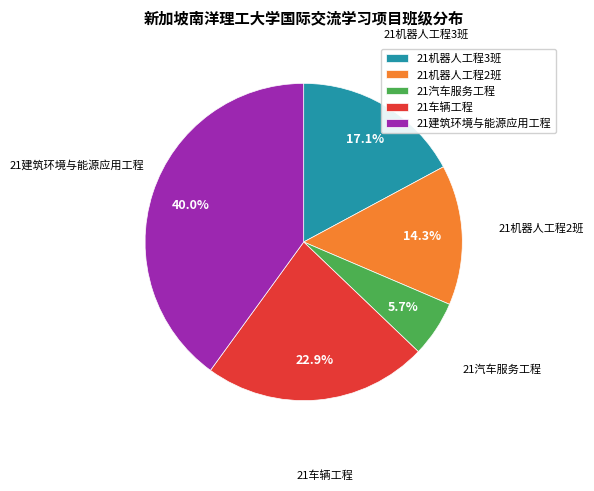

Rank the categories by value from highest to lowest.

21建筑环境与能源应用工程, 21车辆工程, 21机器人工程3班, 21机器人工程2班, 21汽车服务工程